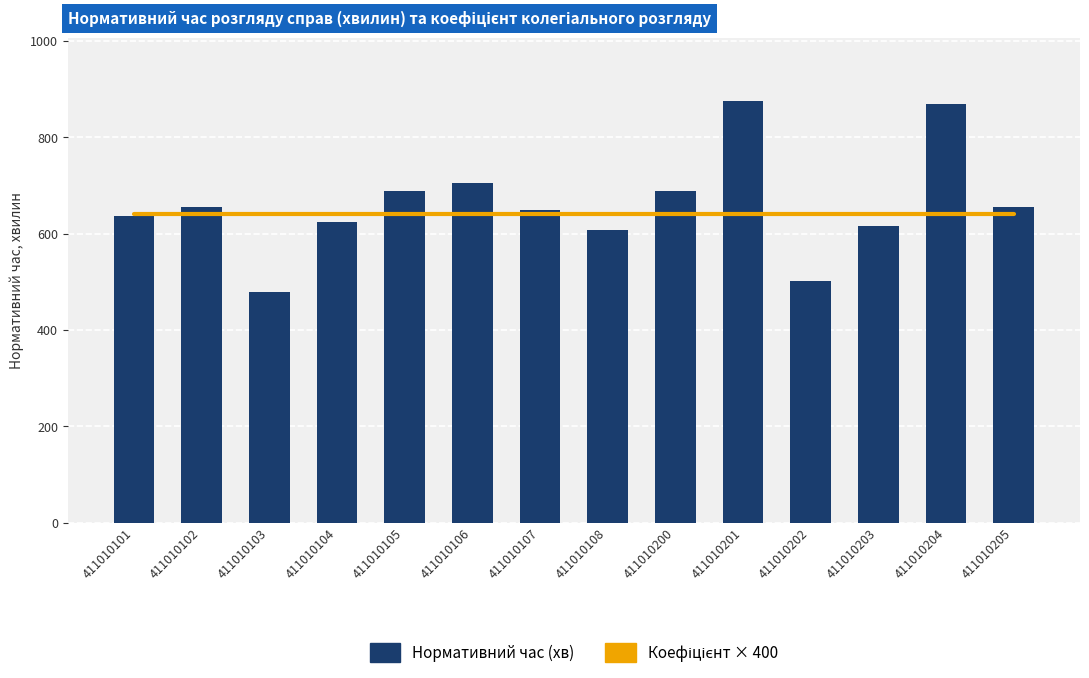

What is the lowest value of the Коефіцієнт колегіального розгляду (×400) series?

640